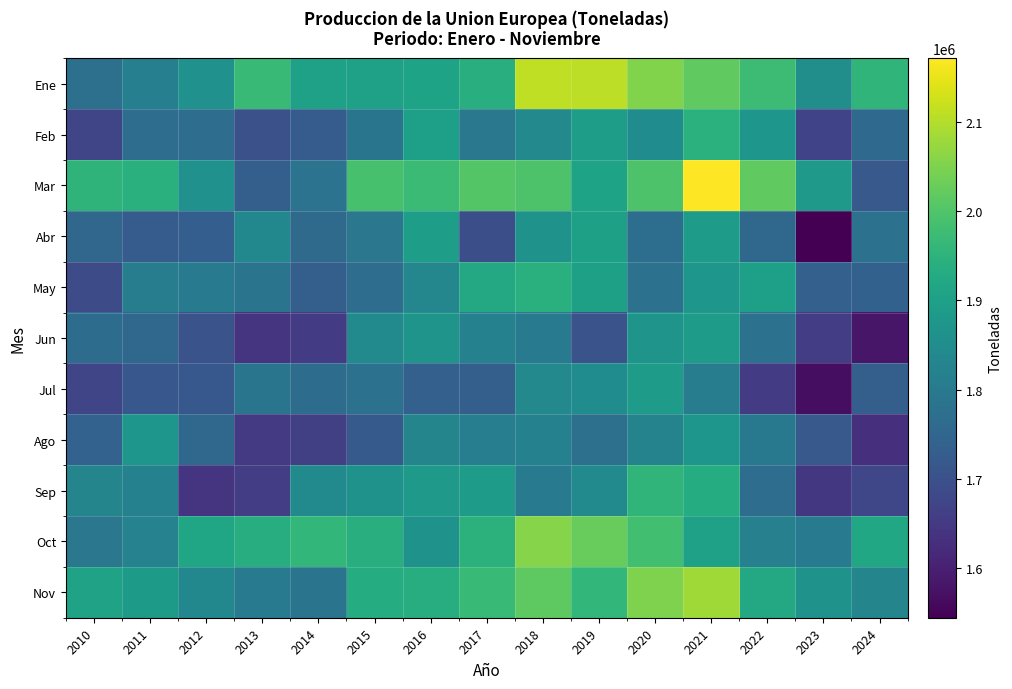

Reading right to left, extract all data points from this chart.

Ene: 2024=1954770	2023=1854490	2022=1974220	2021=2017740	2020=2052250	2019=2109820	2018=2111970	2017=1937750	2016=1907710	2015=1902550	2014=1903080	2013=1965830	2012=1860840	2011=1814410	2010=1775530
Feb: 2024=1759650	2023=1669600	2022=1873280	2021=1945480	2020=1850140	2019=1893080	2018=1839460	2017=1795380	2016=1897440	2015=1787260	2014=1727500	2013=1698980	2012=1768100	2011=1768180	2010=1676800
Mar: 2024=1719910	2023=1883310	2022=2018050	2021=2171070	2020=1996570	2019=1907820	2018=1997000	2017=2002450	2016=1972820	2015=1989210	2014=1784330	2013=1734940	2012=1862630	2011=1943310	2010=1952780
Abr: 2024=1778840	2023=1544690	2022=1756530	2021=1892050	2020=1771160	2019=1900910	2018=1865780	2017=1694800	2016=1894480	2015=1791830	2014=1760430	2013=1837980	2012=1732670	2011=1727840	2010=1752630
May: 2024=1739480	2023=1737750	2022=1898520	2021=1874010	2020=1781530	2019=1900500	2018=1942580	2017=1923630	2016=1835160	2015=1767410	2014=1733600	2013=1785030	2012=1806330	2011=1810130	2010=1688000
Jun: 2024=1582870	2023=1659090	2022=1779300	2021=1887630	2020=1868690	2019=1704640	2018=1800040	2017=1820920	2016=1867670	2015=1844750	2014=1654860	2013=1637770	2012=1704490	2011=1754290	2010=1766490
Jul: 2024=1735210	2023=1567540	2022=1655200	2021=1806980	2020=1888250	2019=1849750	2018=1840730	2017=1733400	2016=1736340	2015=1779320	2014=1765090	2013=1787800	2012=1717920	2011=1714980	2010=1674560
Ago: 2024=1629140	2023=1719330	2022=1799060	2021=1873810	2020=1824140	2019=1775970	2018=1819240	2017=1813210	2016=1830190	2015=1720870	2014=1662670	2013=1650740	2012=1754730	2011=1872960	2010=1741340
Sep: 2024=1678180	2023=1645040	2022=1768100	2021=1932730	2020=1954520	2019=1842470	2018=1804710	2017=1891700	2016=1884140	2015=1865220	2014=1845580	2013=1658970	2012=1639510	2011=1820160	2010=1830830
Oct: 2024=1920280	2023=1802300	2022=1816900	2021=1903320	2020=1981250	2019=2026540	2018=2057900	2017=1947530	2016=1867520	2015=1936770	2014=1959080	2013=1934580	2012=1916400	2011=1822650	2010=1791970
Nov: 2024=1829360	2023=1863630	2022=1922100	2021=2082890	2020=2050070	2019=1958420	2018=2015580	2017=1968520	2016=1934490	2015=1932230	2014=1785620	2013=1802870	2012=1837650	2011=1886480	2010=1904760